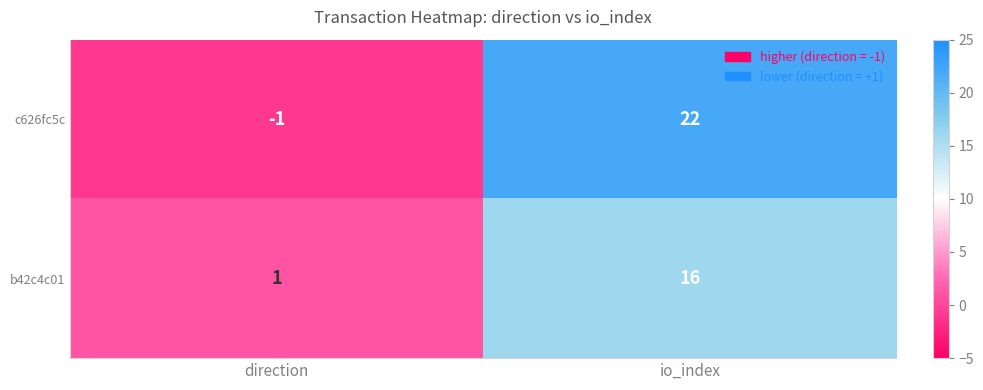

What is the minimum value shown in the chart?

-1